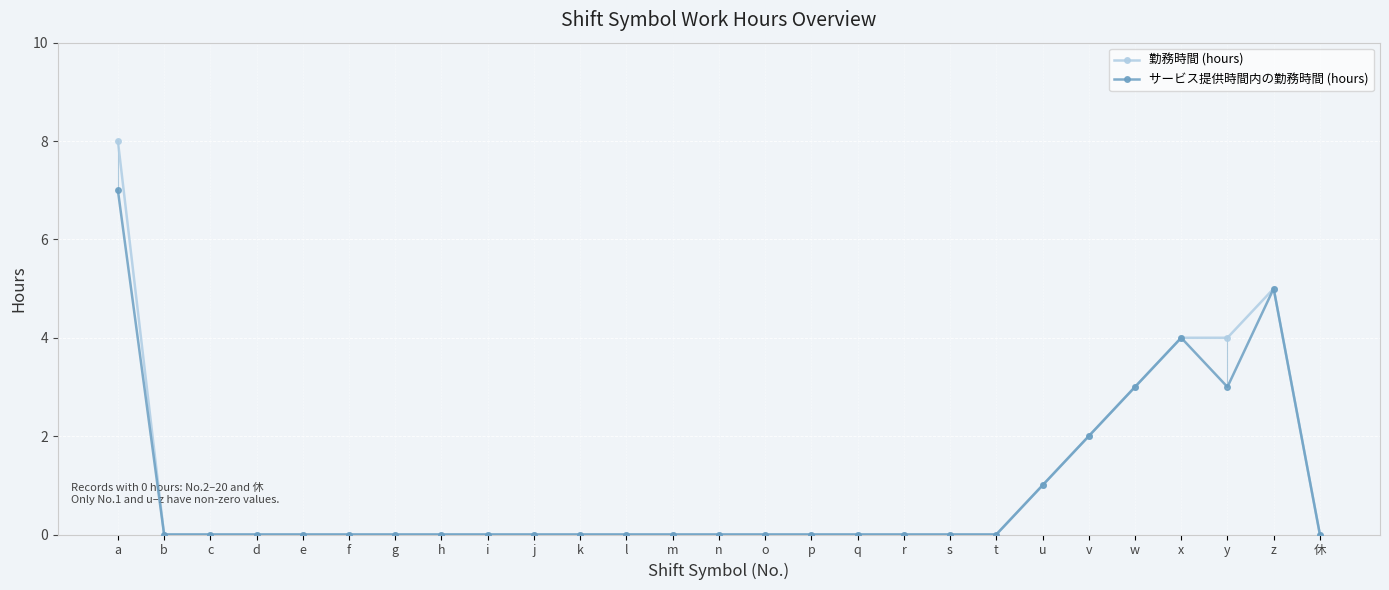

What value does the 勤務時間 (hours) series have at x?

4